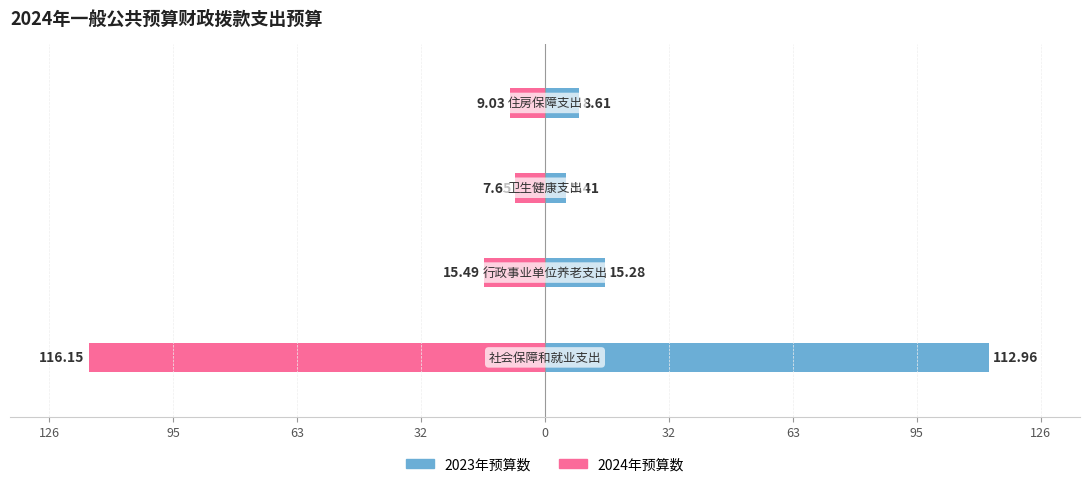

How many bars are there in total?

8